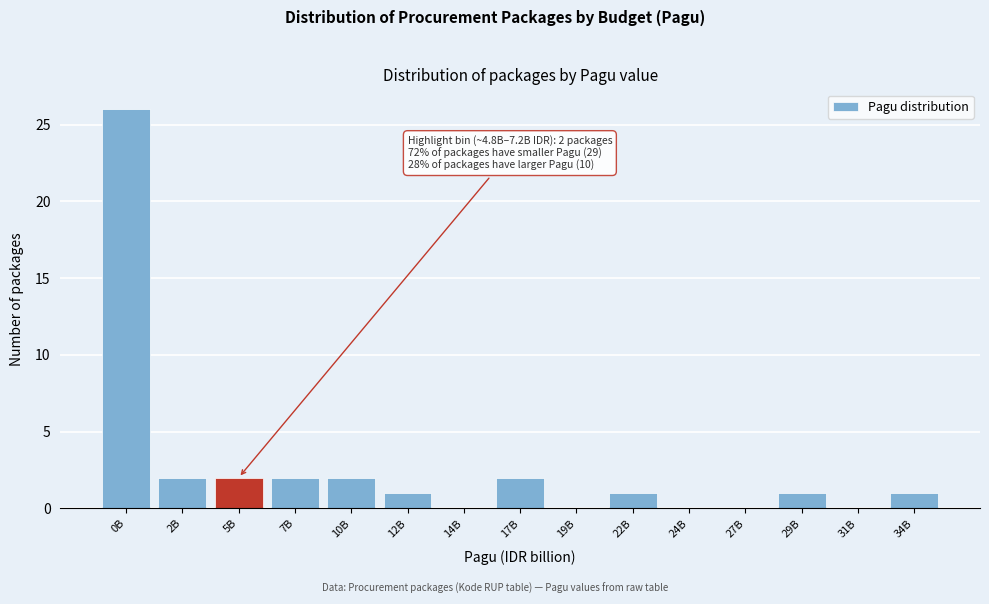

Reading left to right, what are all the values shown in this chart?

0B=26	2B=2	5B=2	7B=2	10B=2	12B=1	14B=0	17B=2	19B=0	22B=1	24B=0	27B=0	29B=1	31B=0	34B=1